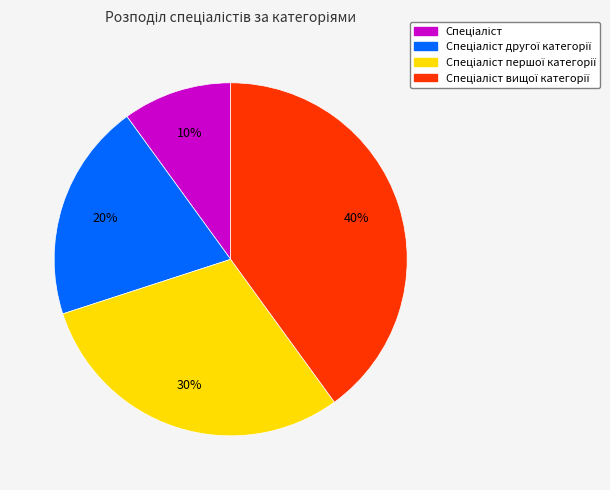

Is there any slice that represents more than half of the pie?

No